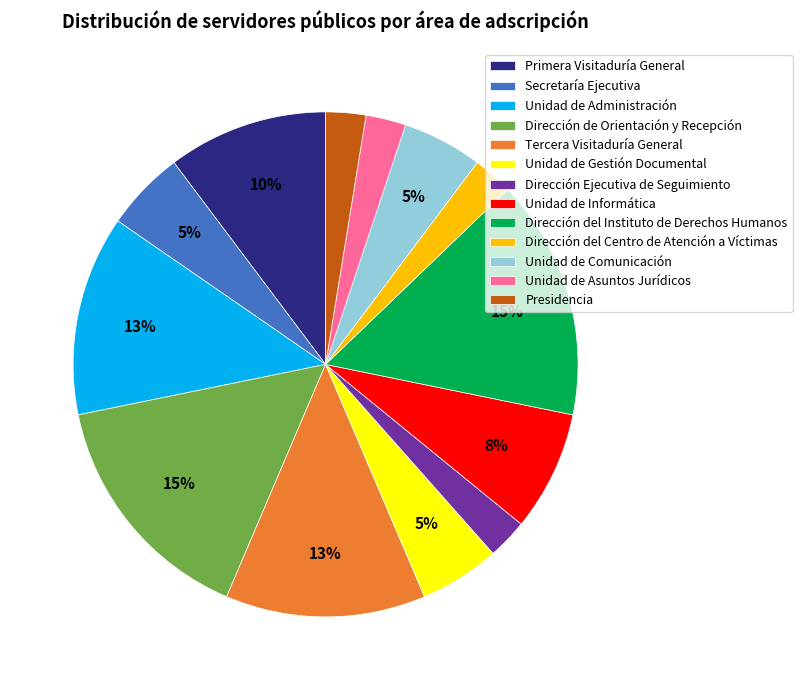

To the nearest percent, what is the average slice percentage?

8%